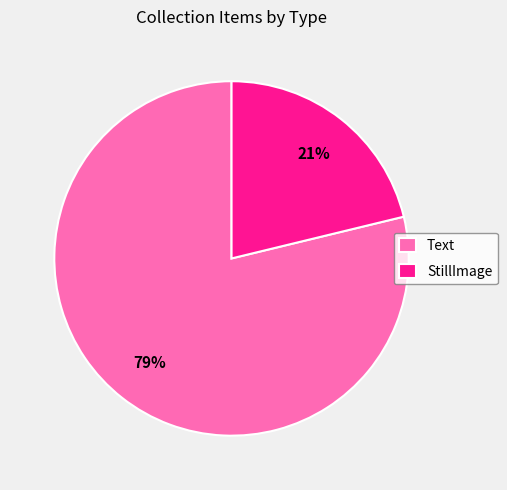

What percentage is the Text slice, to the nearest percent?

79%